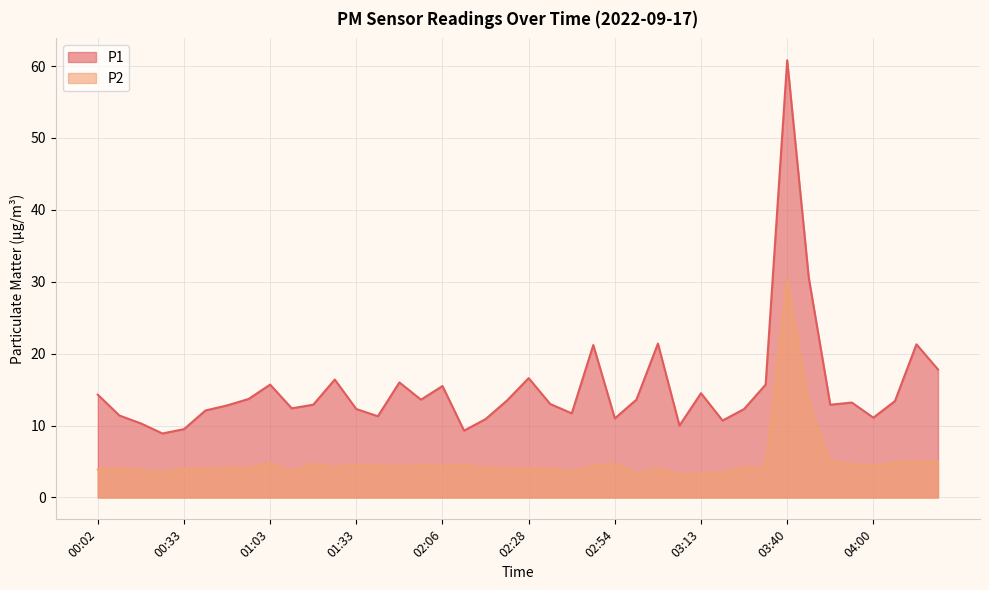

Count the number of categories in the chart.

40